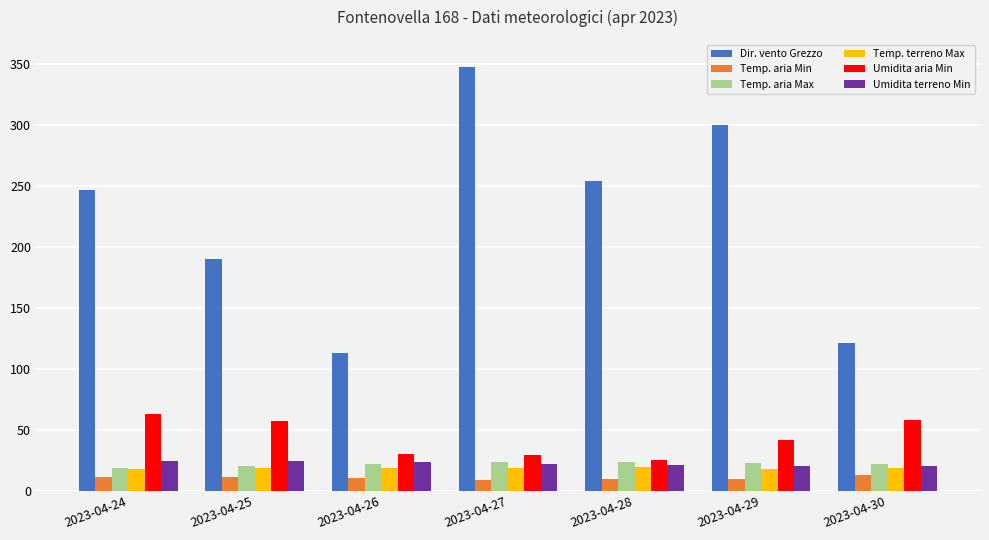

Is the value of Umidita terreno Min at 2023-04-24 greater than the value of Dir. vento Grezzo at 2023-04-30?

No